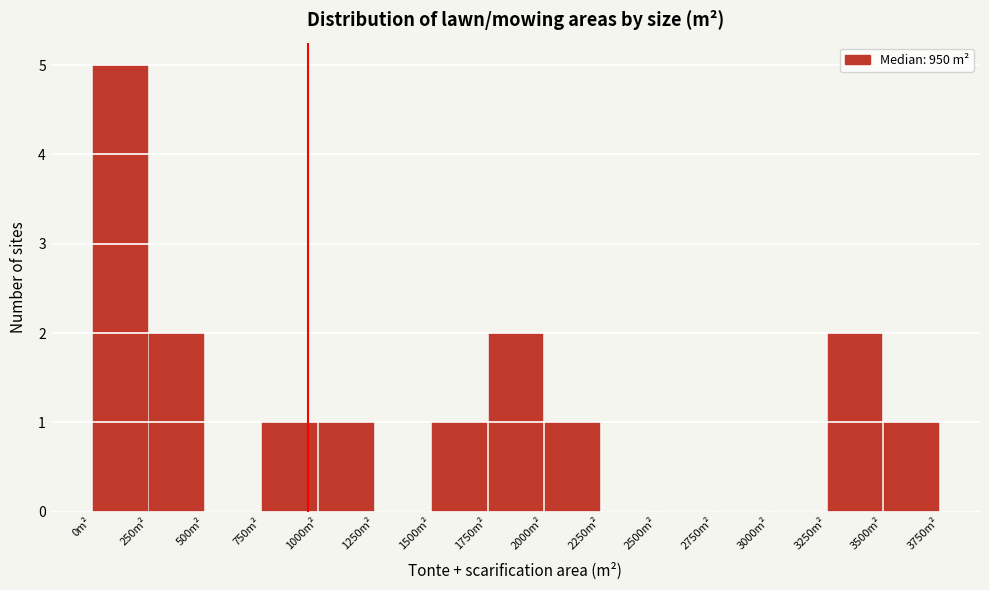

How tall is the bar that spans 0 to 250 on the x-axis? The values are not printed on the chart, so give them approximately, as read against the axis.

5